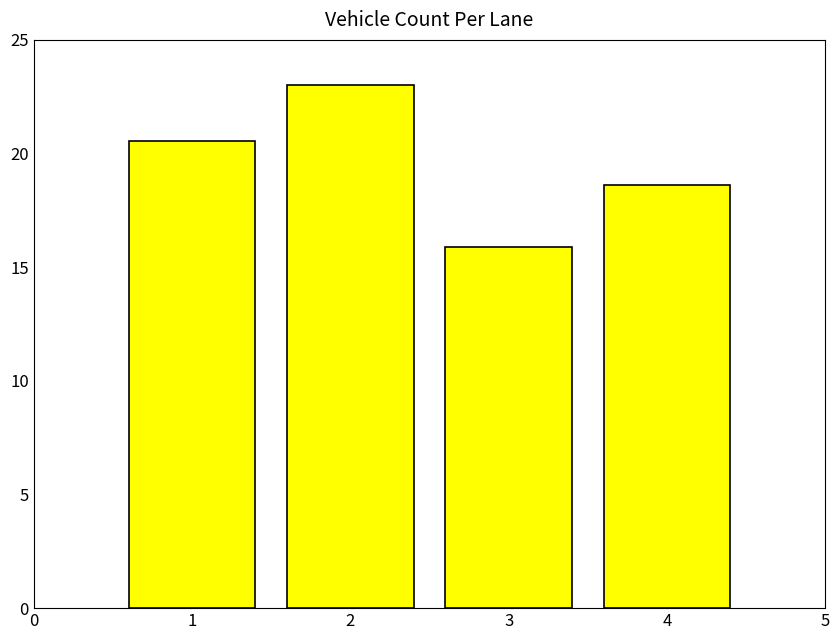

What is the greatest value displayed?

23.0